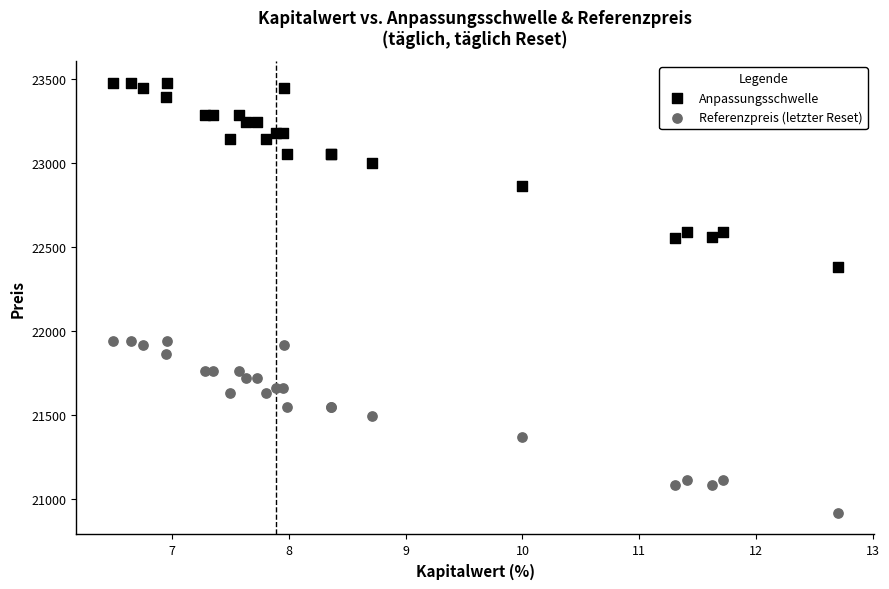

What is the X range (max minus min) for the scatter plot?

6.2